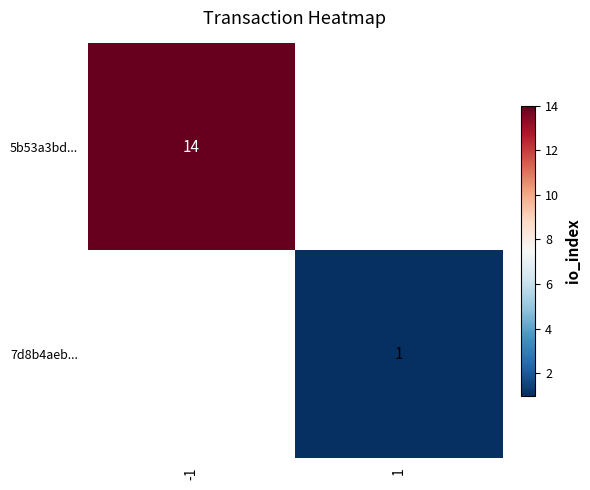

The 7d8b4aeb... series shows 0.4 at 1. True or false?

False